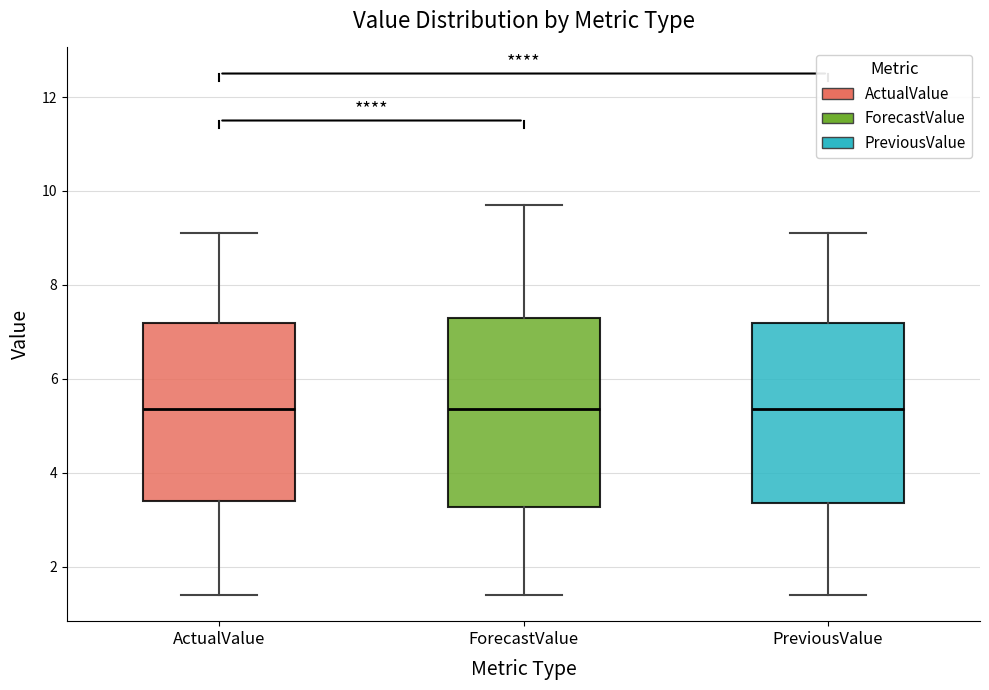

Reading left to right, read every box against the y-axis: the position of its median line, the range the box covers, and the ends of its whiskers. The values are not printed on the chart, so give them approximately, as read against the axis.

ActualValue: median 5.4, box 3.4 to 7.2, whiskers 1.4 to 9.2
ForecastValue: median 5.4, box 3.2 to 7.4, whiskers 1.4 to 9.8
PreviousValue: median 5.4, box 3.4 to 7.2, whiskers 1.4 to 9.2